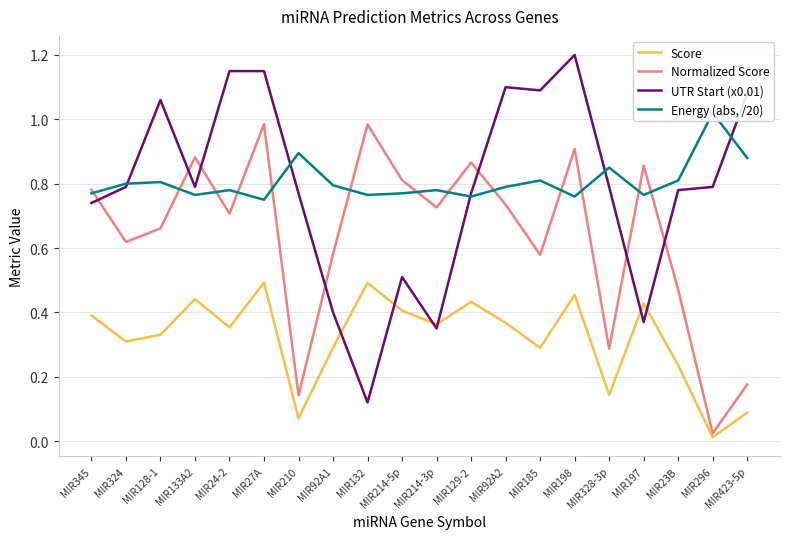

Count the number of data series in this chart.

4